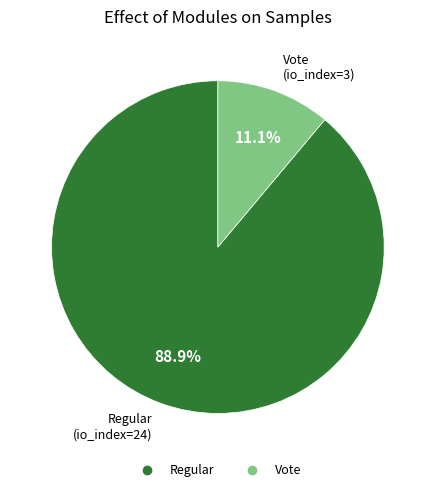

Is there a majority slice in this chart?

Yes